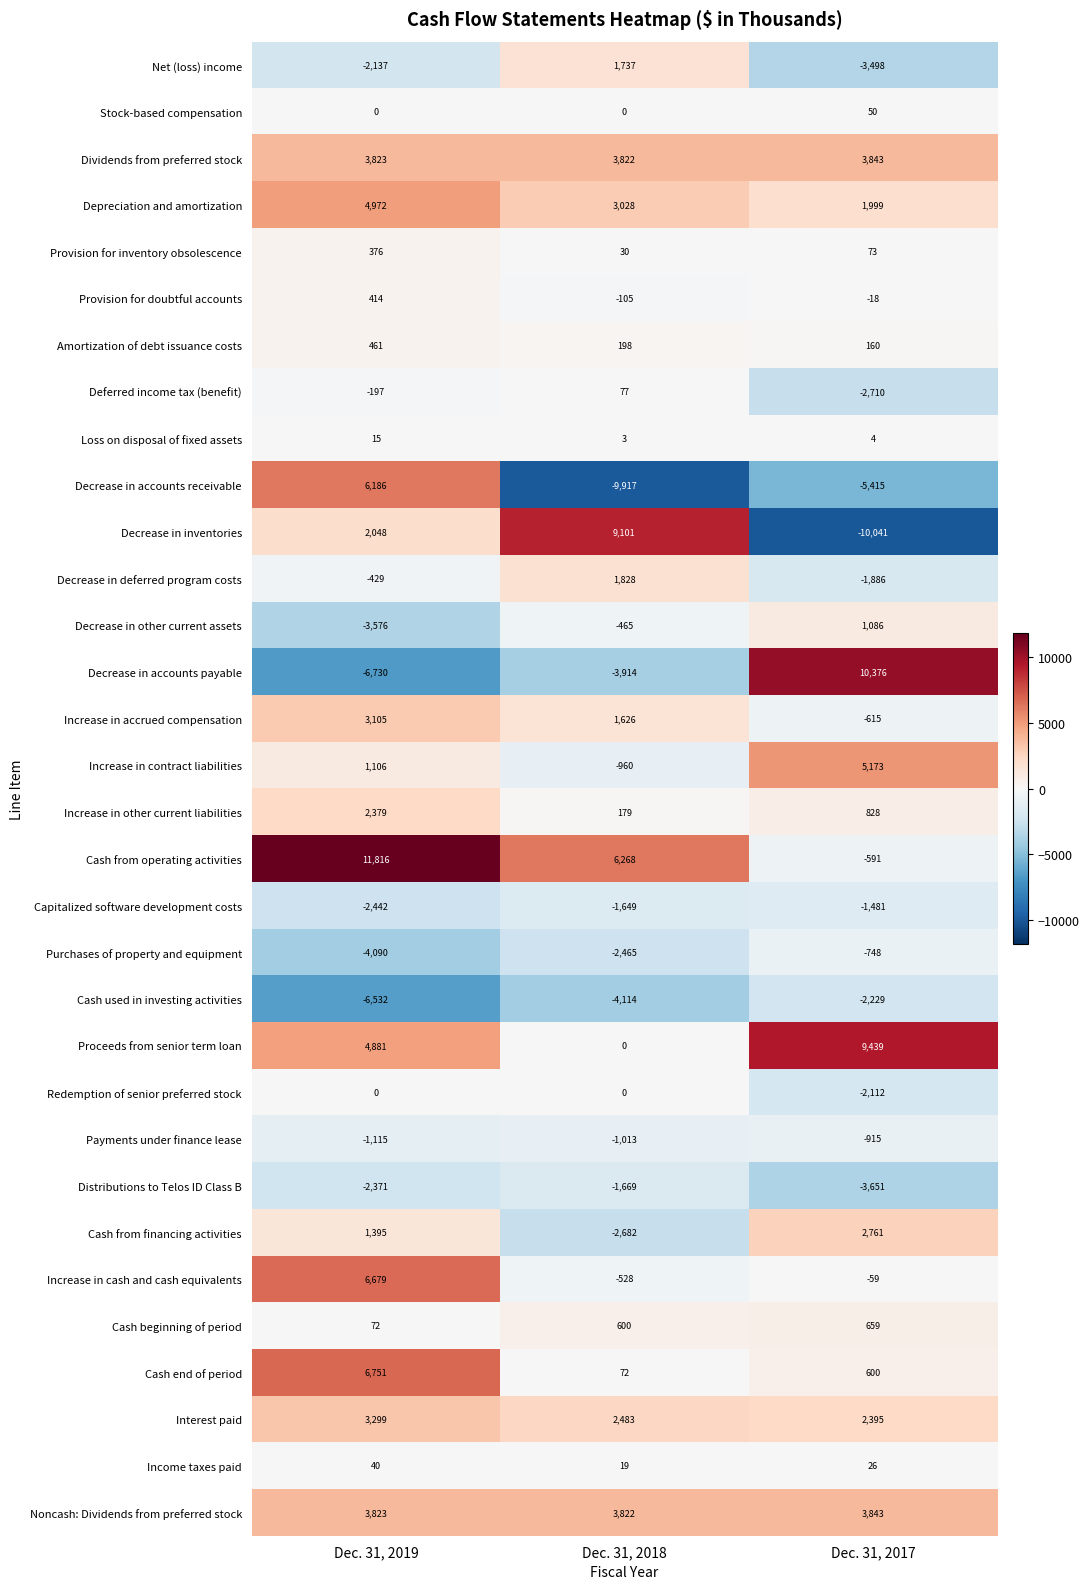

Read the Purchases of property and equipment value at Dec. 31, 2017, to the nearest 100.

-700